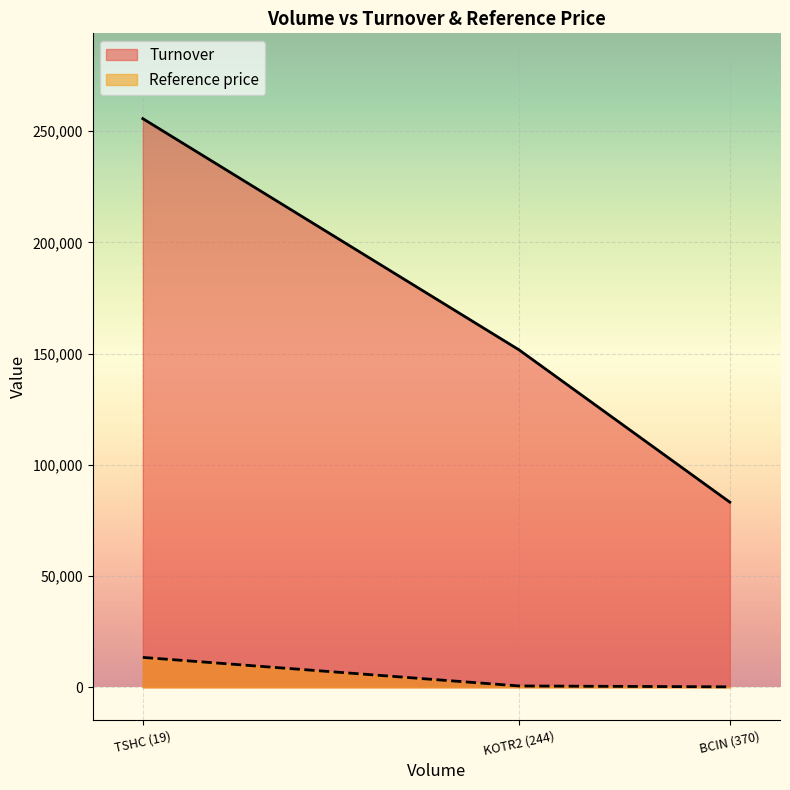

Reading left to right, transcribe all the data shown in this chart.

Turnover: BCIN (370)=83220.0	KOTR2 (244)=151655.0	TSHC (19)=255600.0
Reference price: BCIN (370)=224.9	KOTR2 (244)=621.5	TSHC (19)=13452.6